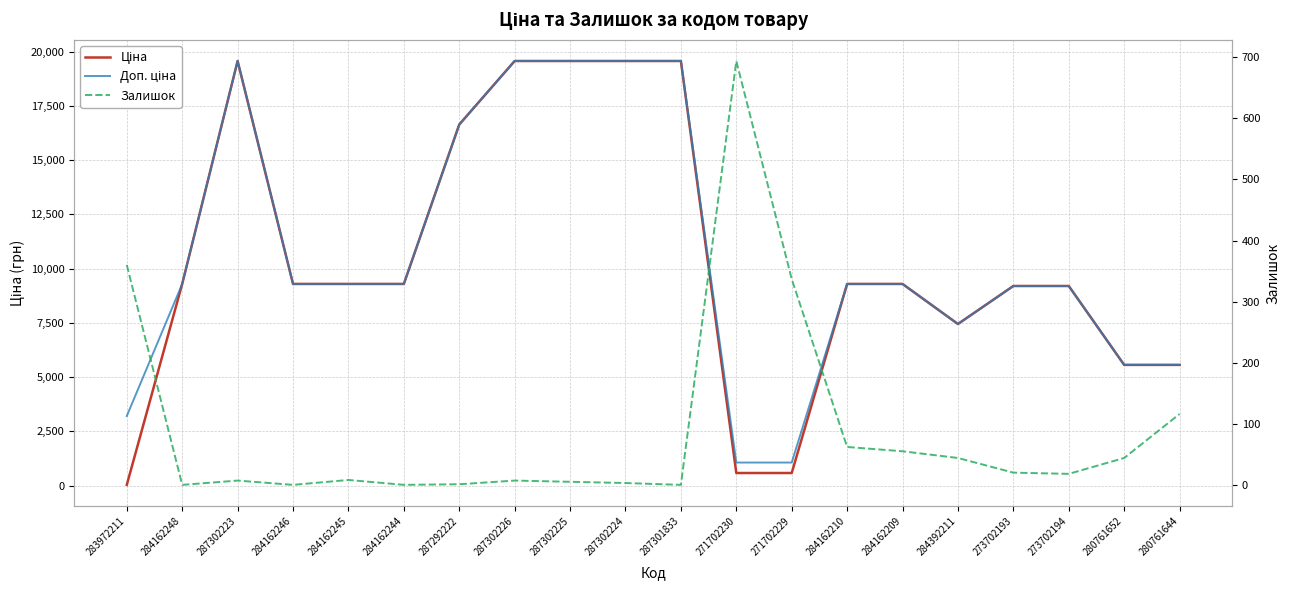

True or false: Ціна and Доп. ціна cross at least once.

False